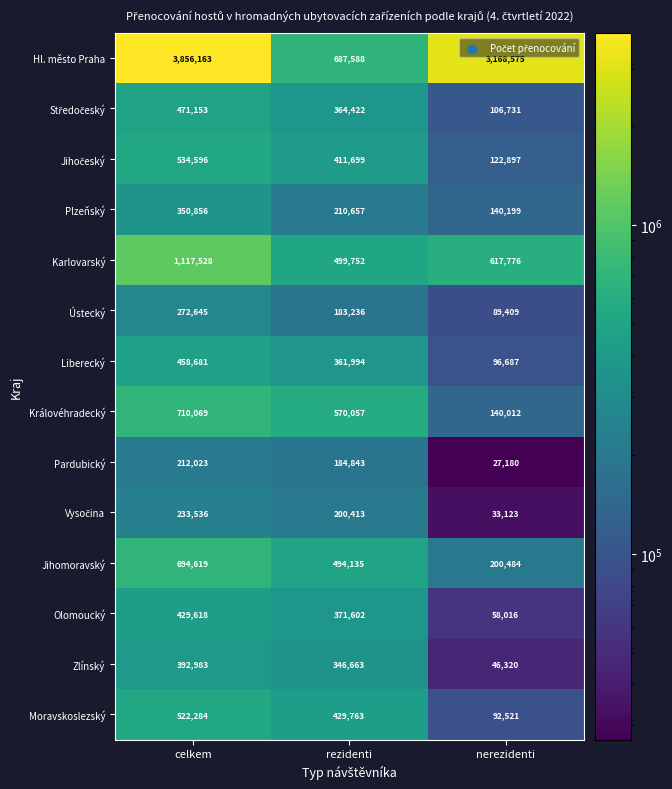

List the labels in order of Královéhradecký value, smallest first.

nerezidenti, rezidenti, celkem